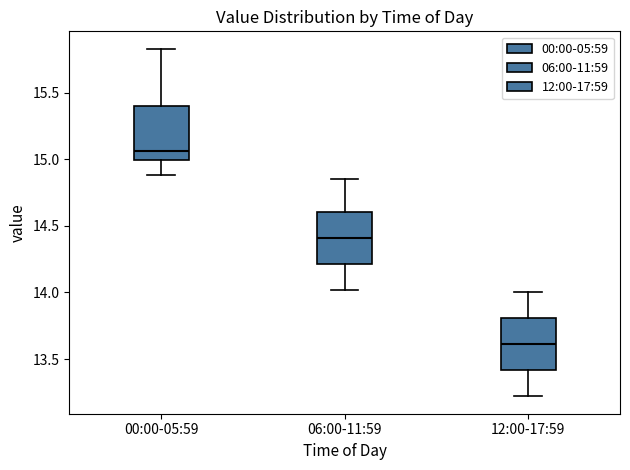

Reading left to right, transcribe this box plot: for each box, give where its median line is, the range the box spans, and where its two whiskers end, as read against the y-axis. The values are not printed on the chart, so give them approximately, as read against the axis.

00:00-05:59: median 15.05, box 15.00 to 15.40, whiskers 14.90 to 15.85
06:00-11:59: median 14.40, box 14.20 to 14.60, whiskers 14.00 to 14.85
12:00-17:59: median 13.60, box 13.40 to 13.80, whiskers 13.20 to 14.00